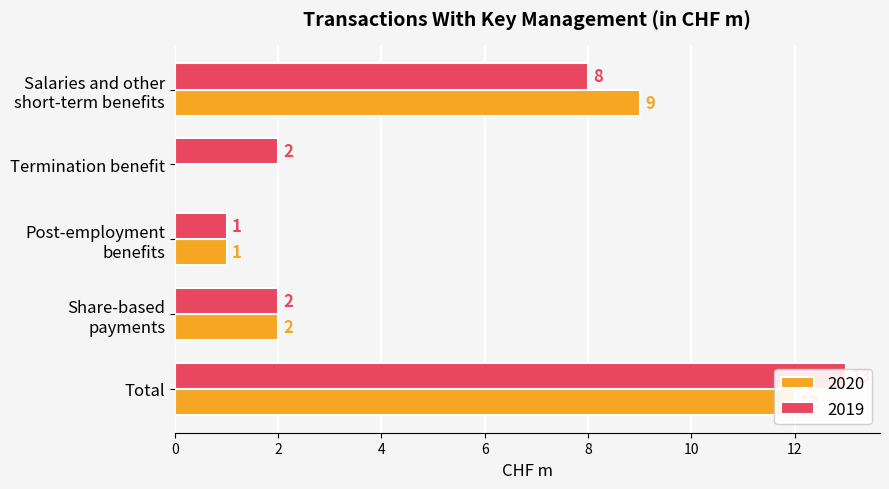

How many bars are there in total?

10